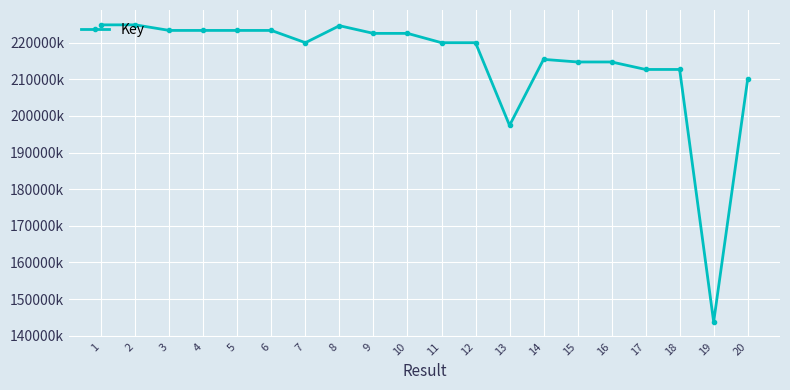

List the labels in order of value, smallest first.

19, 13, 20, 17, 18, 16, 15, 14, 12, 7, 11, 9, 10, 6, 3, 5, 4, 8, 2, 1